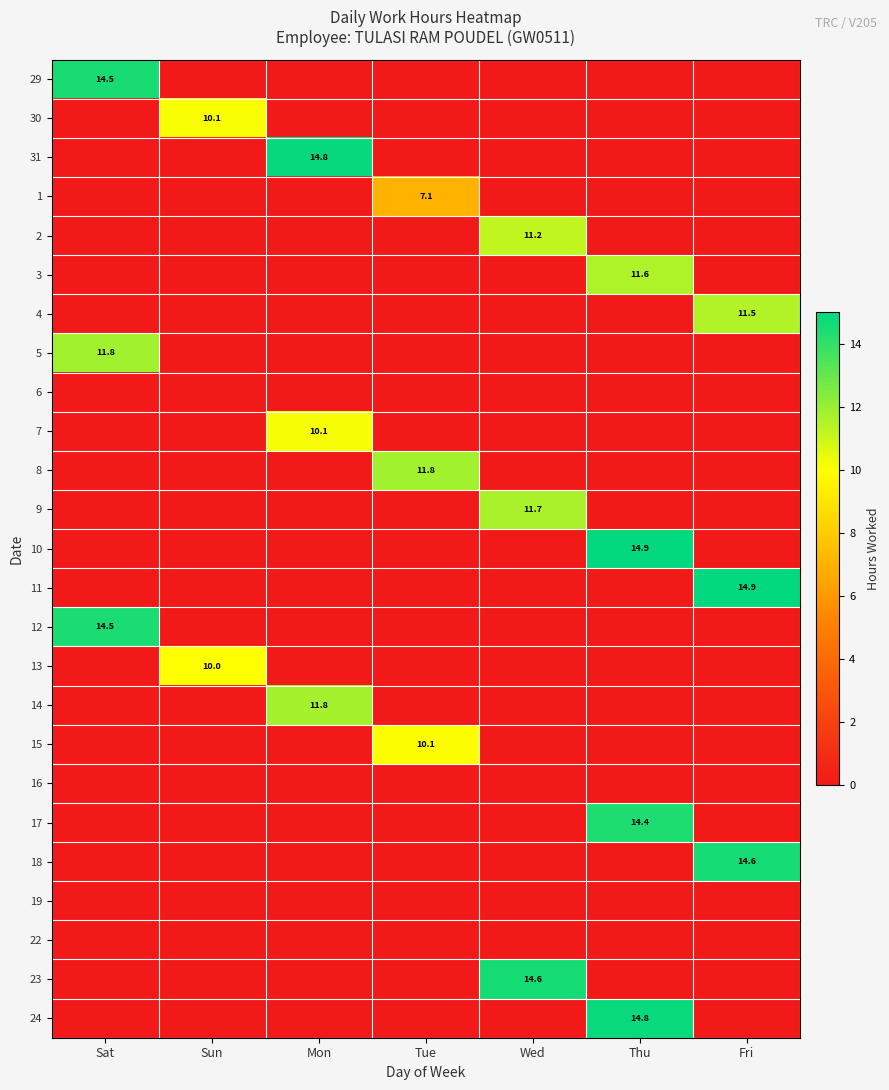

Is it true that 18 equals 14.6 at Fri?

True